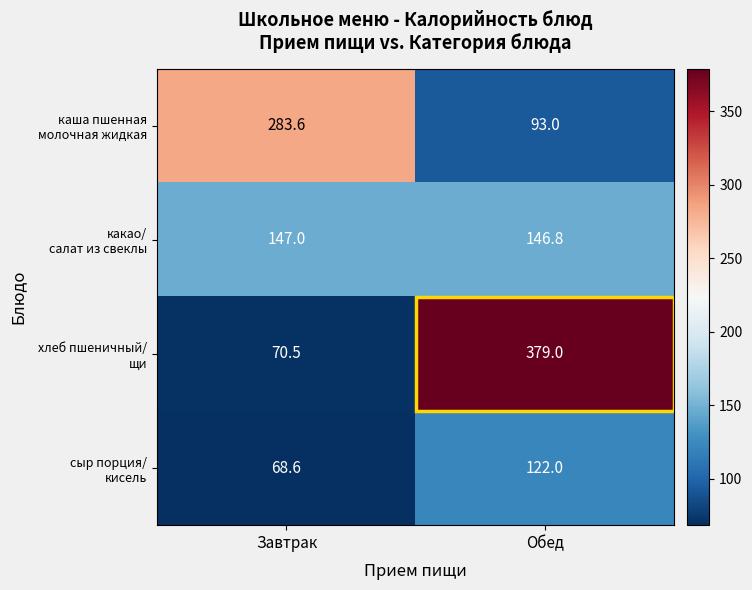

At which category is the sum across all series the highest?

Обед